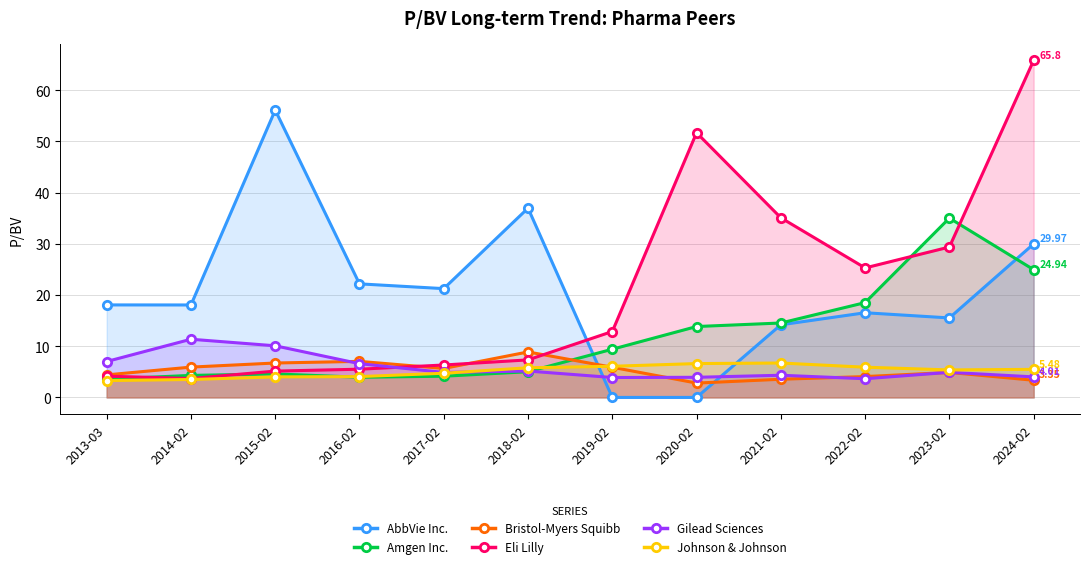

Which series has the largest total across all categories?

Eli Lilly